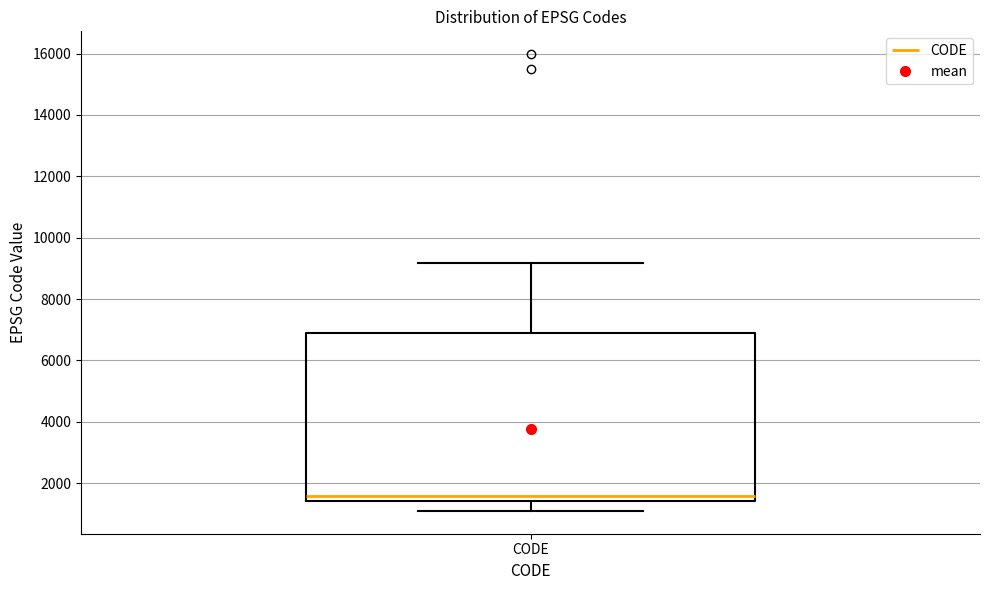

Transcribe this box plot: give where the median line is, the range the box spans, and where the two whiskers end, as read against the y-axis. The values are not printed on the chart, so give them approximately, as read against the axis.

median 1600, box 1400 to 6800, whiskers 1200 to 9200